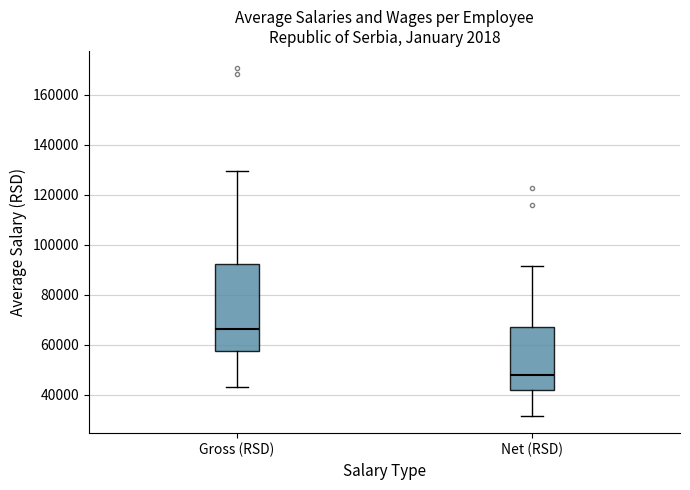

Reading left to right, read every box against the y-axis: the position of its median line, the range the box covers, and the ends of its whiskers. The values are not printed on the chart, so give them approximately, as read against the axis.

Gross (RSD): median 66000, box 58000 to 92000, whiskers 44000 to 130000
Net (RSD): median 48000, box 42000 to 68000, whiskers 32000 to 92000